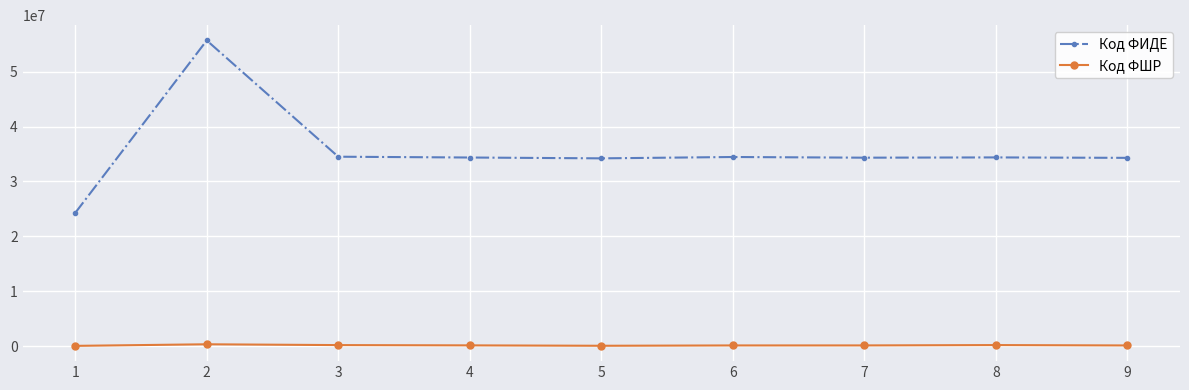

True or false: Код ФИДЕ and Код ФШР intersect in this chart.

False